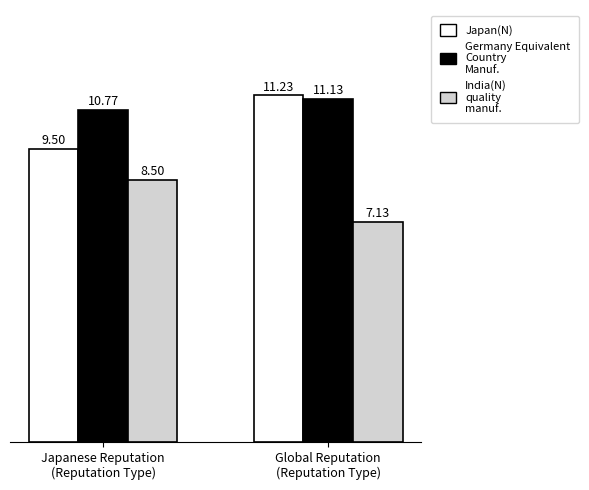

What is the total value across all series at Japanese Reputation
(Reputation Type)?

28.8